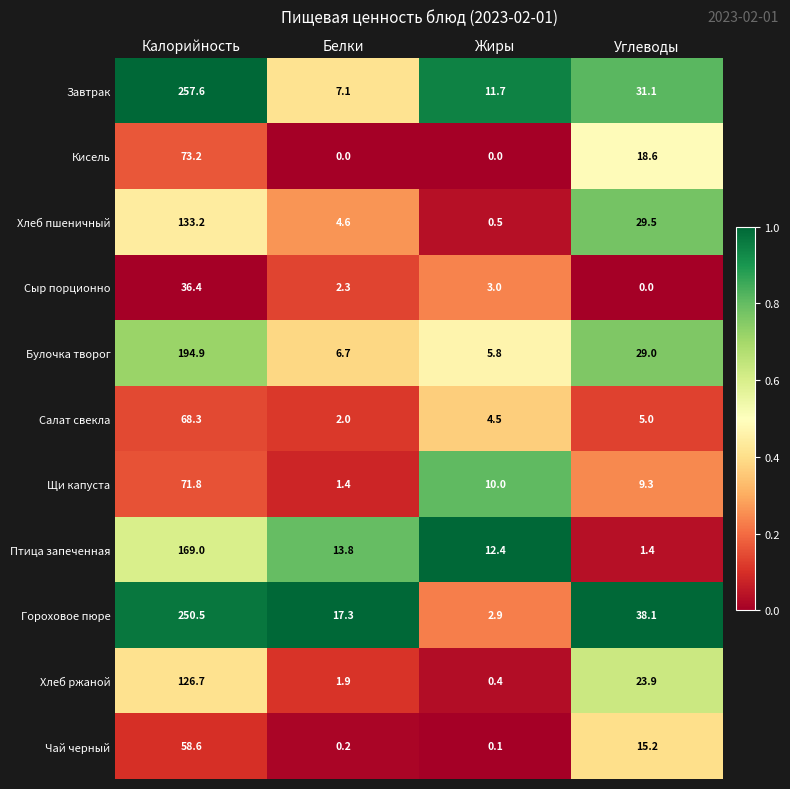

At which category is the sum across all series the highest?

Калорийность